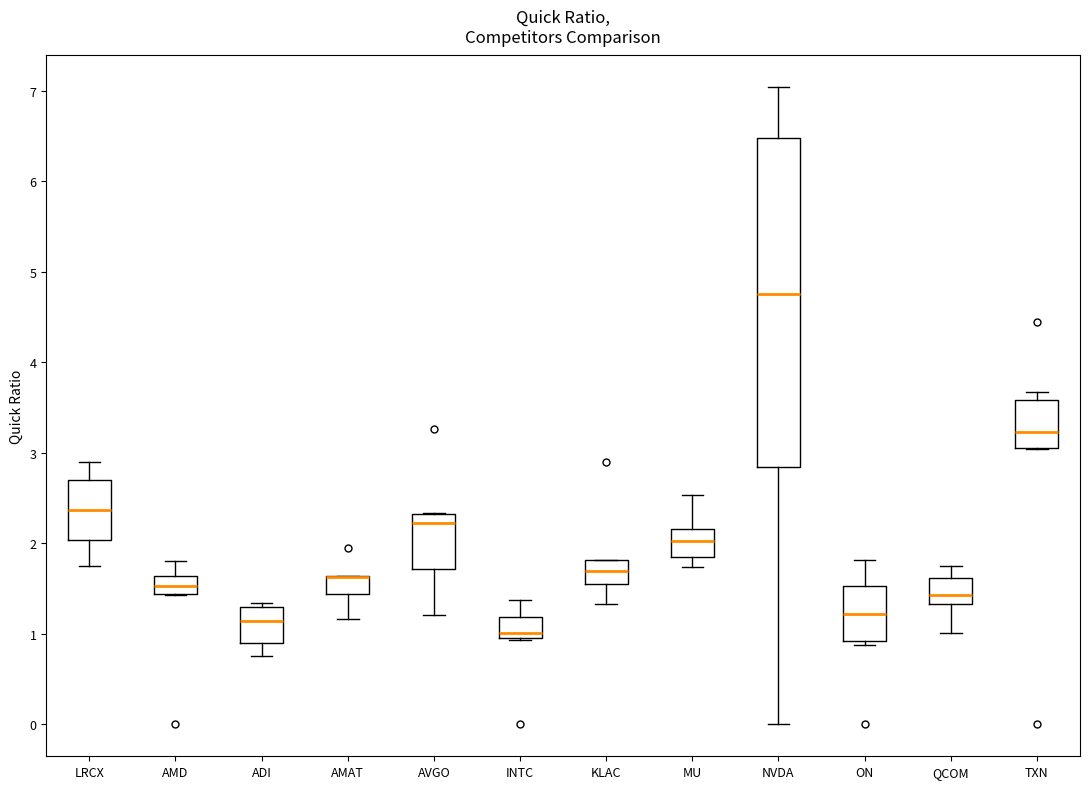

Where is the lower edge of the box for AMAT on the y-axis? The values are not printed on the chart, so give them approximately, as read against the axis.

1.4